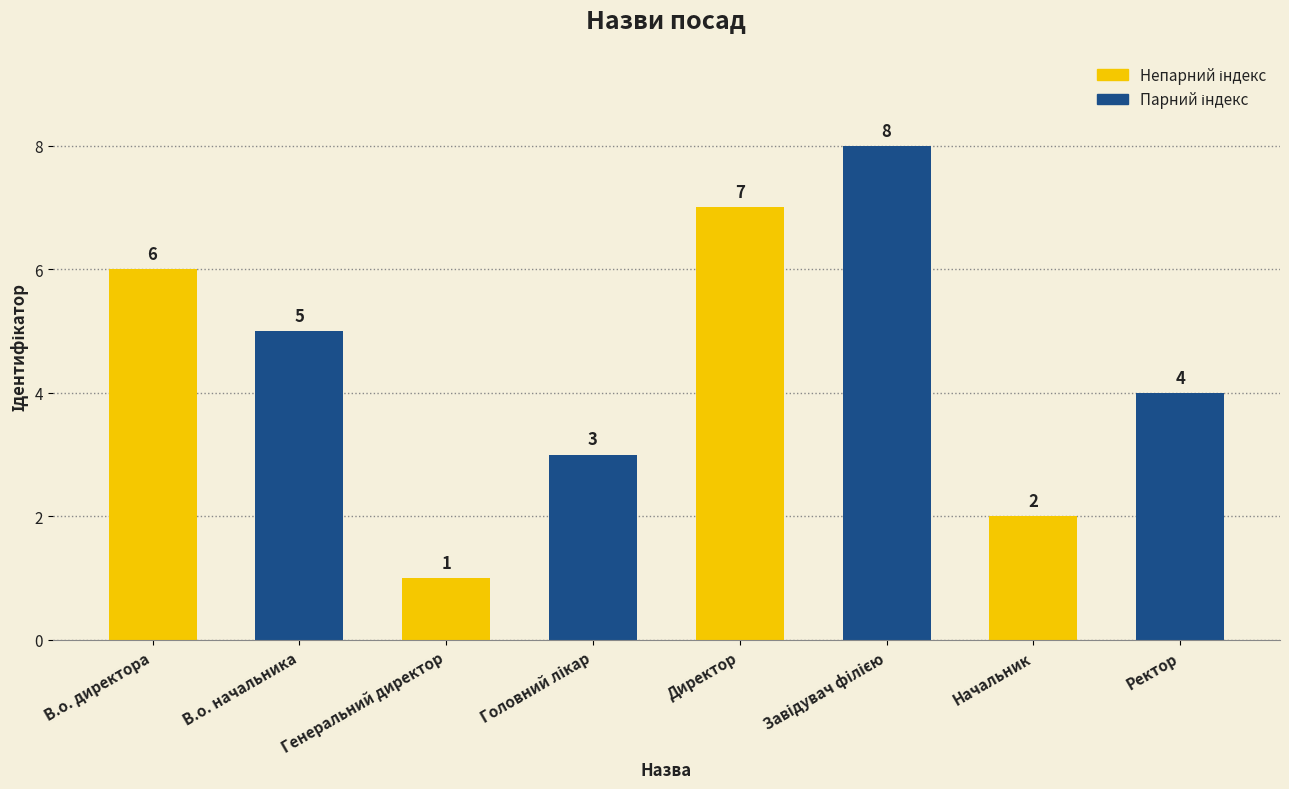

The value at Директор is 7. True or false?

True